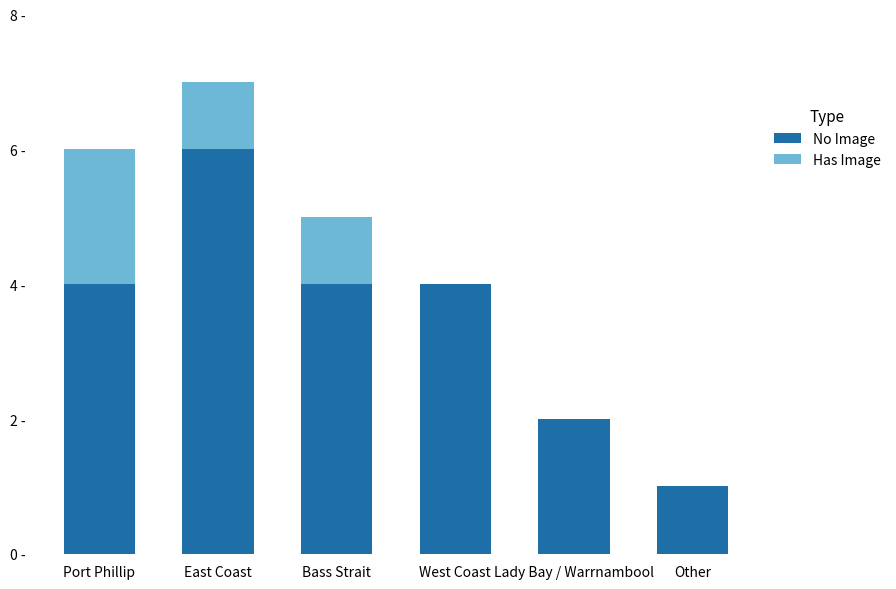

What is the difference between the second highest and minimum values in the Has Image series?

1